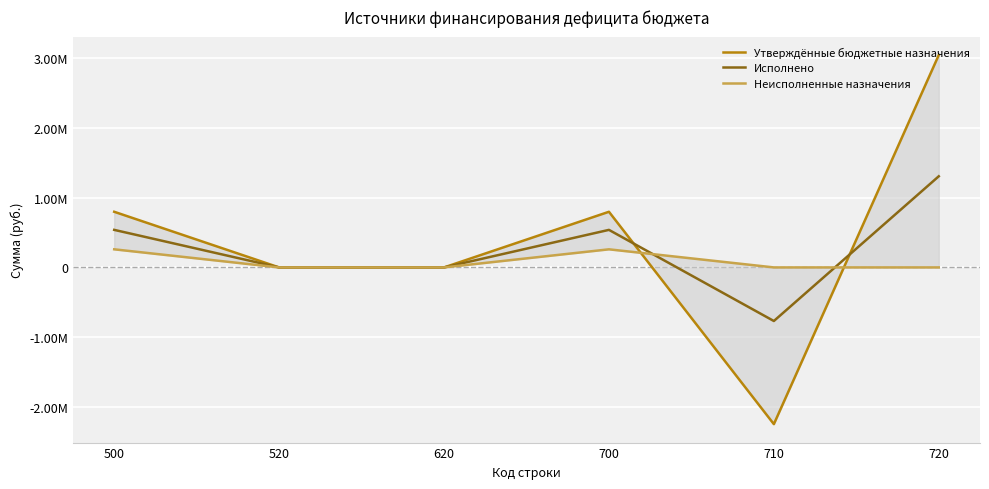

At which label does Утверждённые бюджетные назначения first exceed 798669?

500